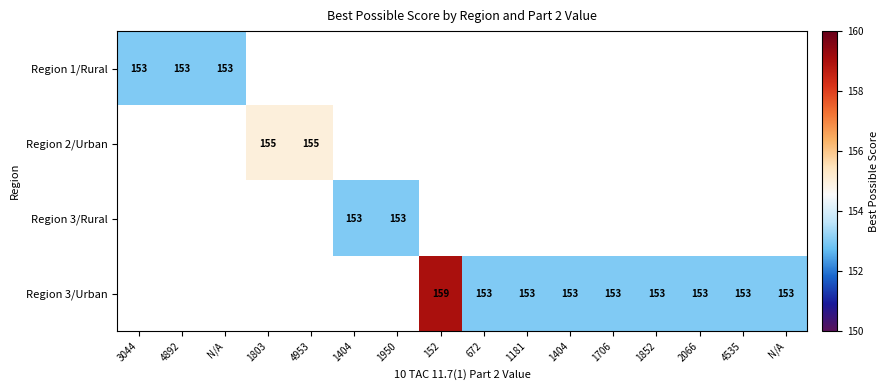

How many positive values does the Region 3/Rural series have?

2